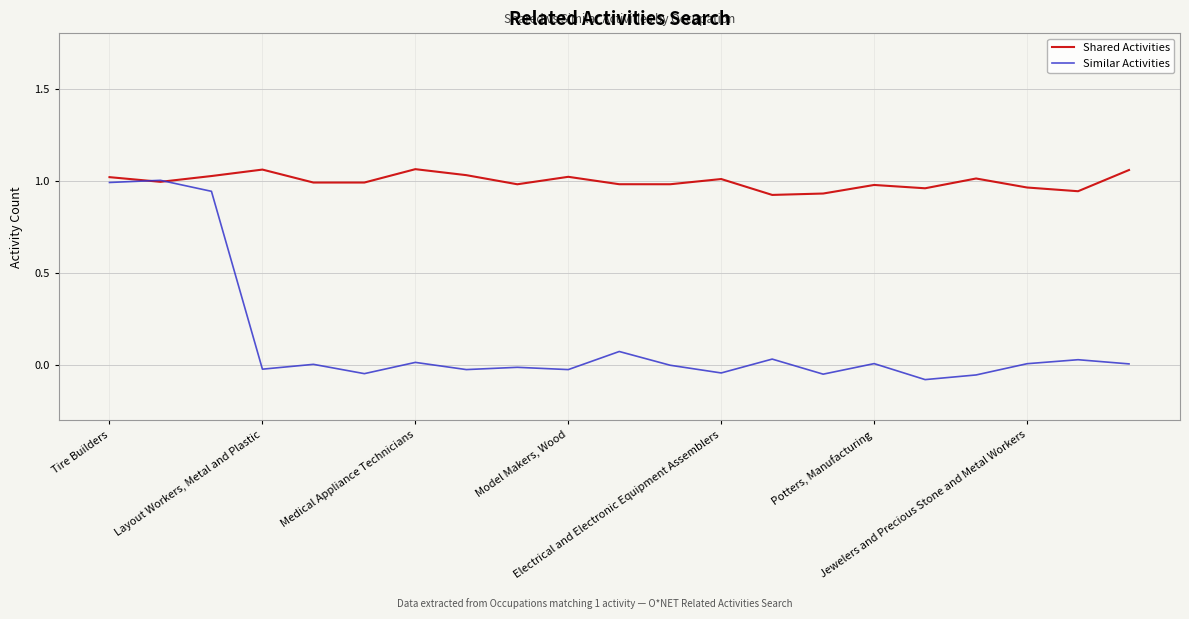

Does the chart have visible grid lines?

Yes